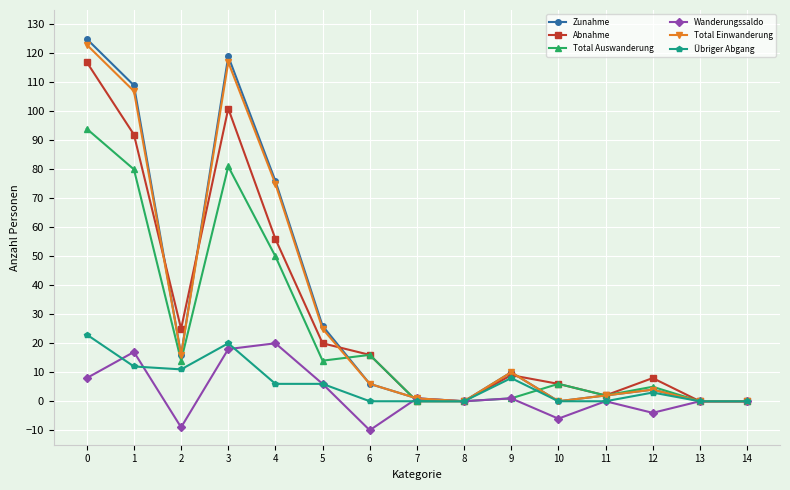

Reading left to right, what are all the values shown in this chart?

Zunahme: 125	109	16	119	76	26	6	1	0	10	0	2	4	0	0
Abnahme: 117	92	25	101	56	20	16	0	0	9	6	2	8	0	0
Total Auswanderung: 94	80	14	81	50	14	16	0	0	1	6	2	5	0	0
Wanderungssaldo: 8	17	-9	18	20	6	-10	1	0	1	-6	0	-4	0	0
Total Einwanderung: 123	107	16	117	75	25	6	1	0	10	0	2	4	0	0
Übriger Abgang: 23	12	11	20	6	6	0	0	0	8	0	0	3	0	0